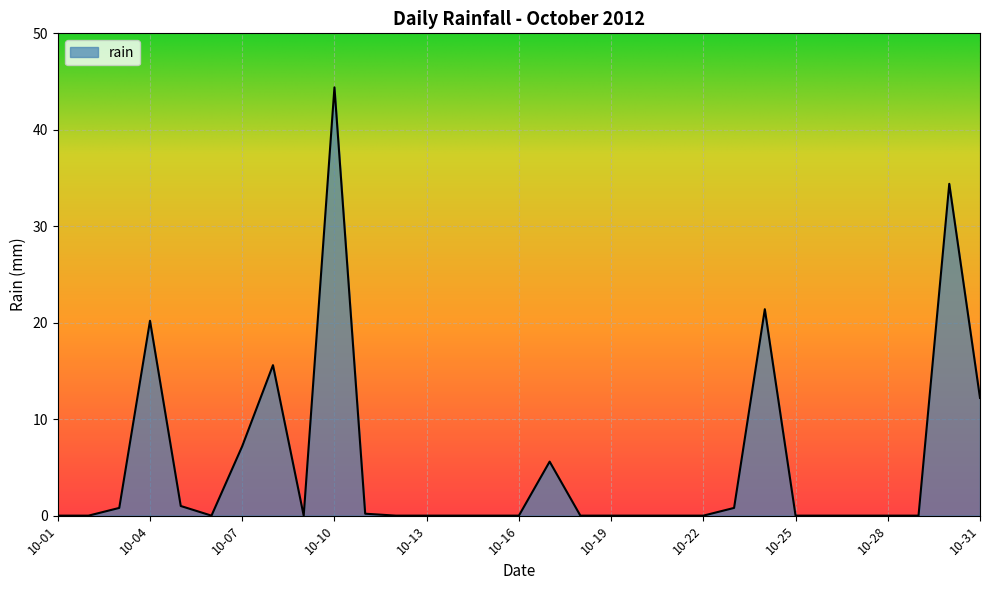

What is the greatest value displayed?

44.4